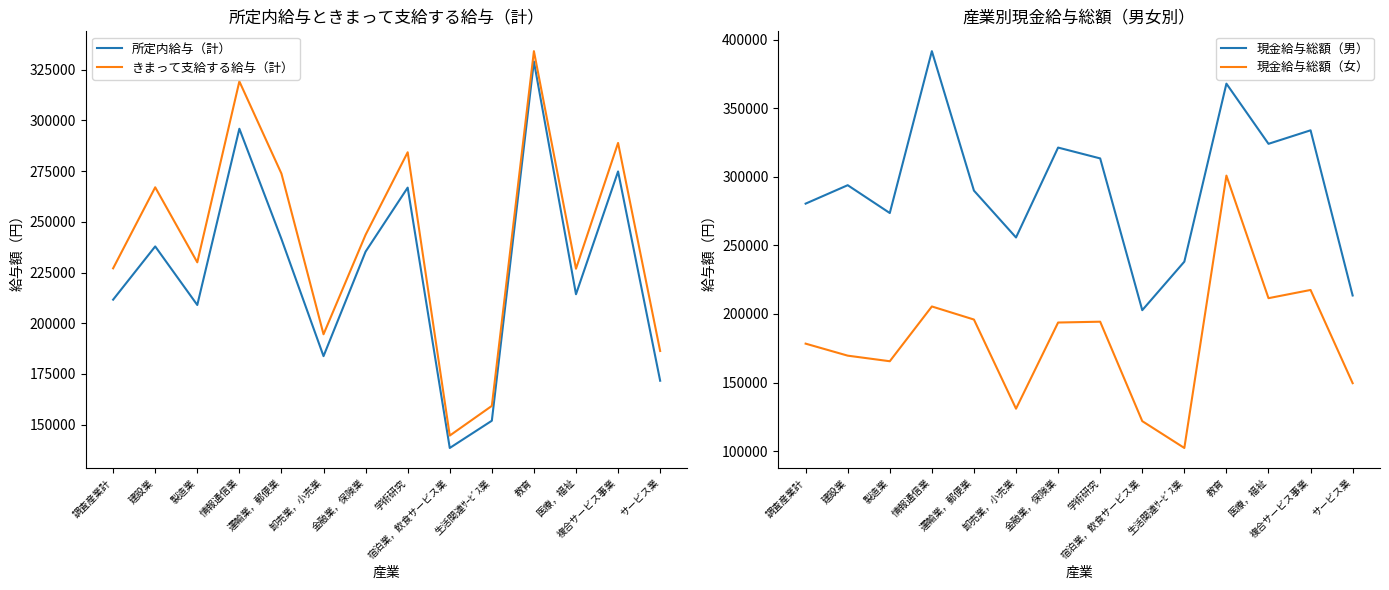

Is it true that きまって支給する給与（計） equals 186318 at サービス業?

True